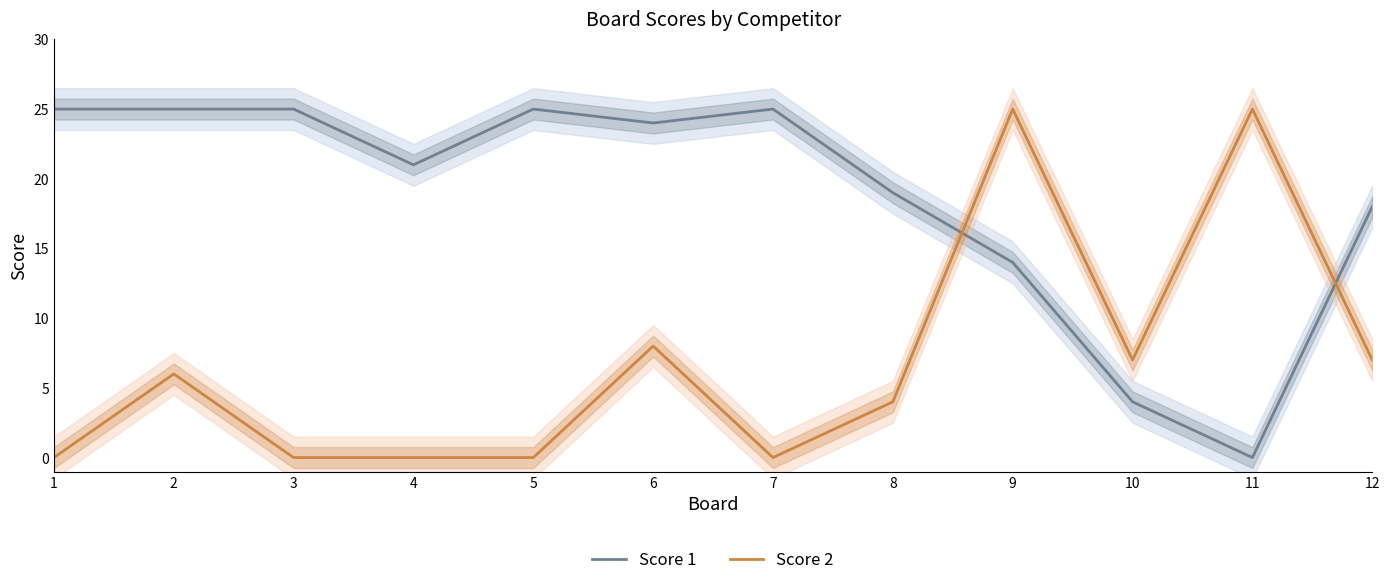

Reading left to right, transcribe all the data shown in this chart.

Score 1: 1=25	2=25	3=25	4=21	5=25	6=24	7=25	8=19	9=14	10=4	11=0	12=18
Score 2: 1=0	2=6	3=0	4=0	5=0	6=8	7=0	8=4	9=25	10=7	11=25	12=7